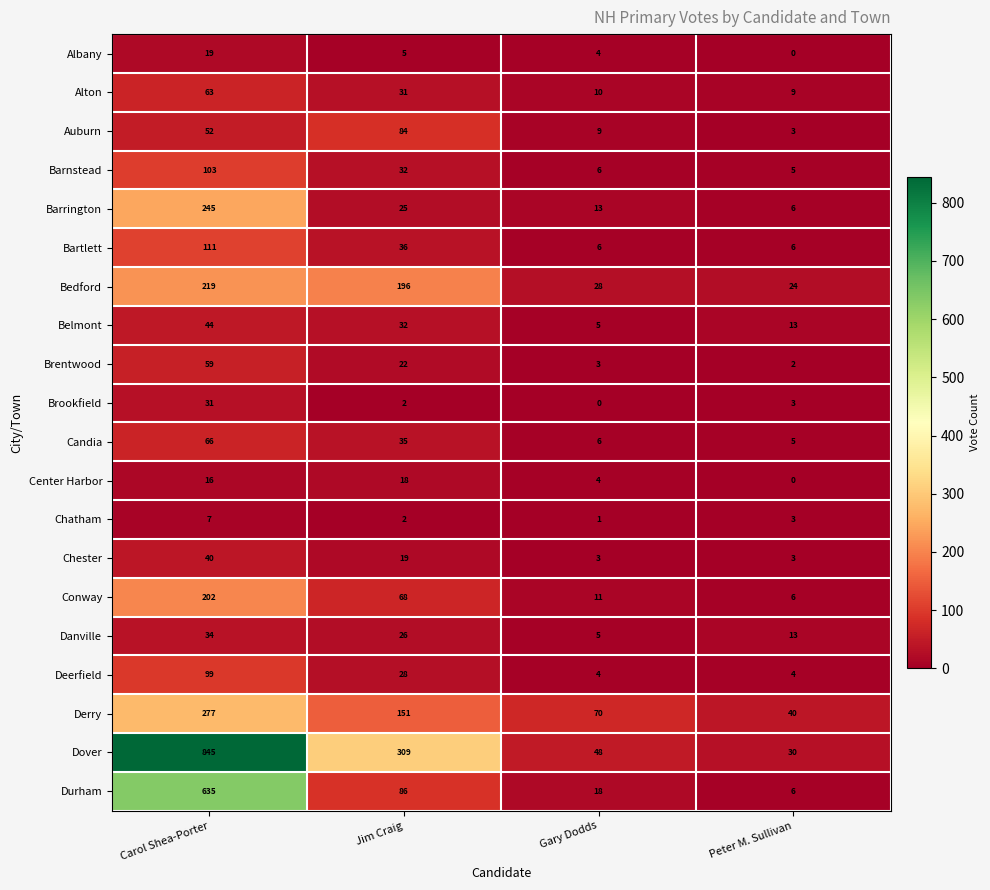

At which label does Durham reach its peak?

Carol Shea-Porter